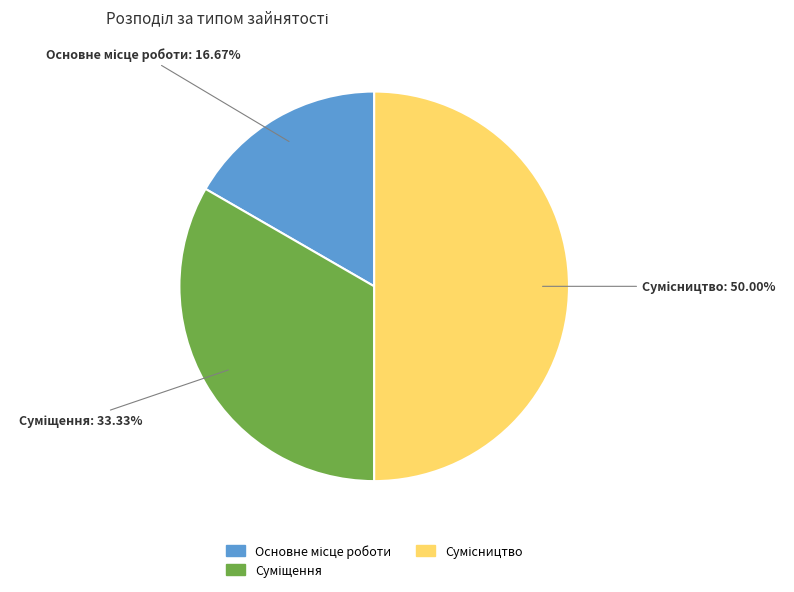

How many segments does this pie chart have?

3